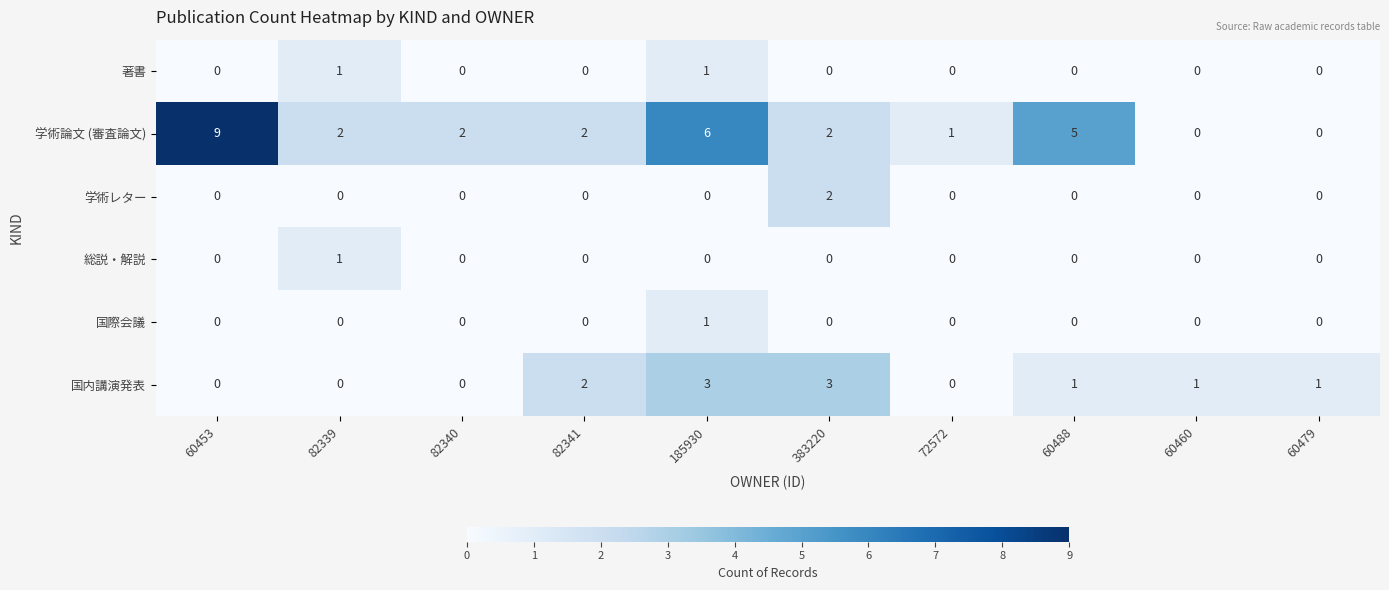

Count the number of categories in the chart.

10